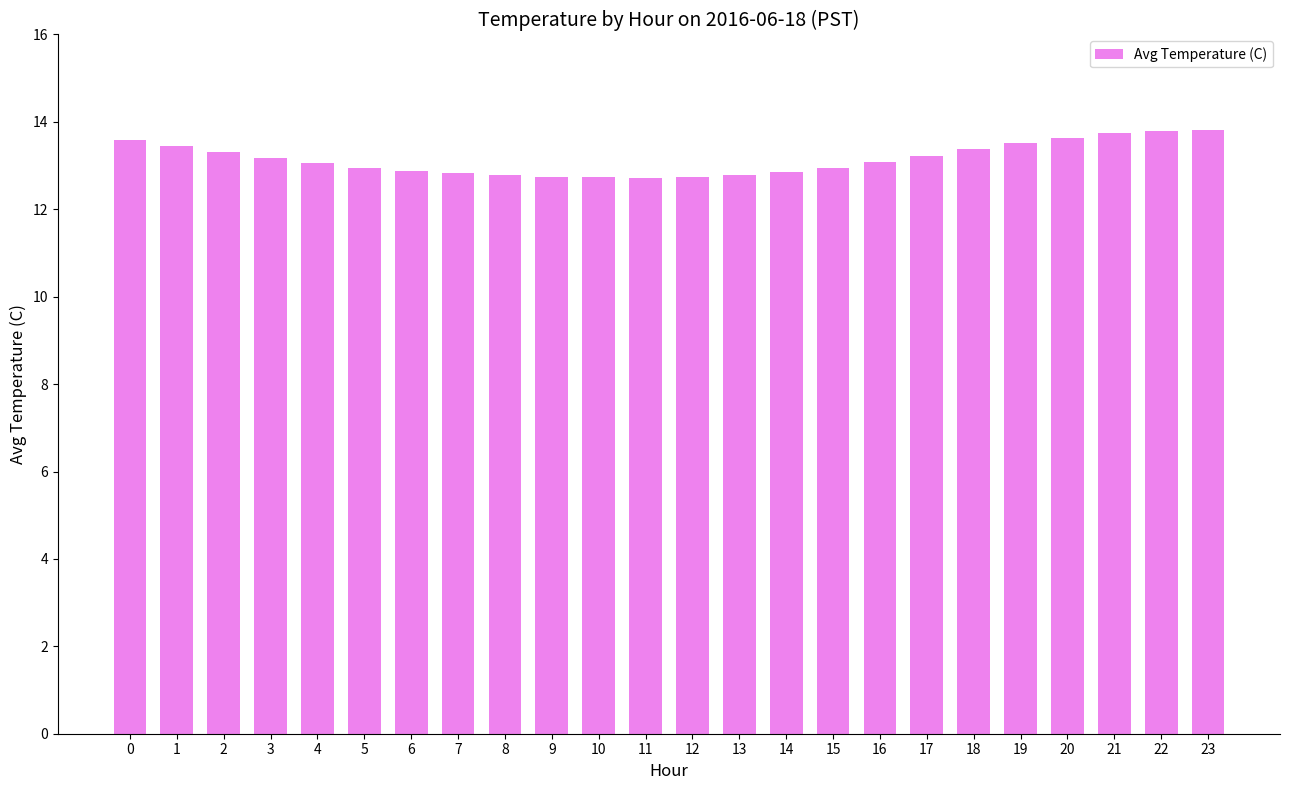

How many categories are shown in the chart?

24